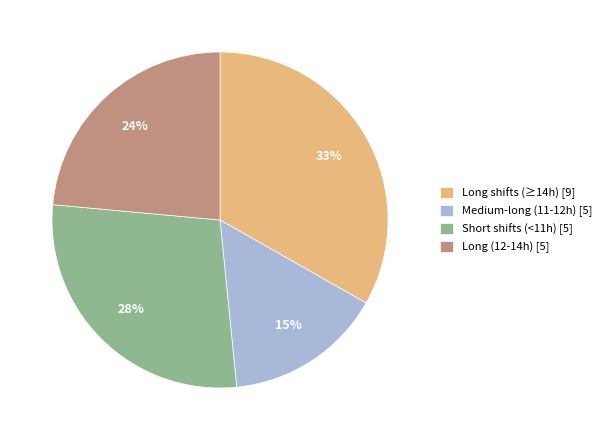

To the nearest percent, what is the average slice percentage?

25%